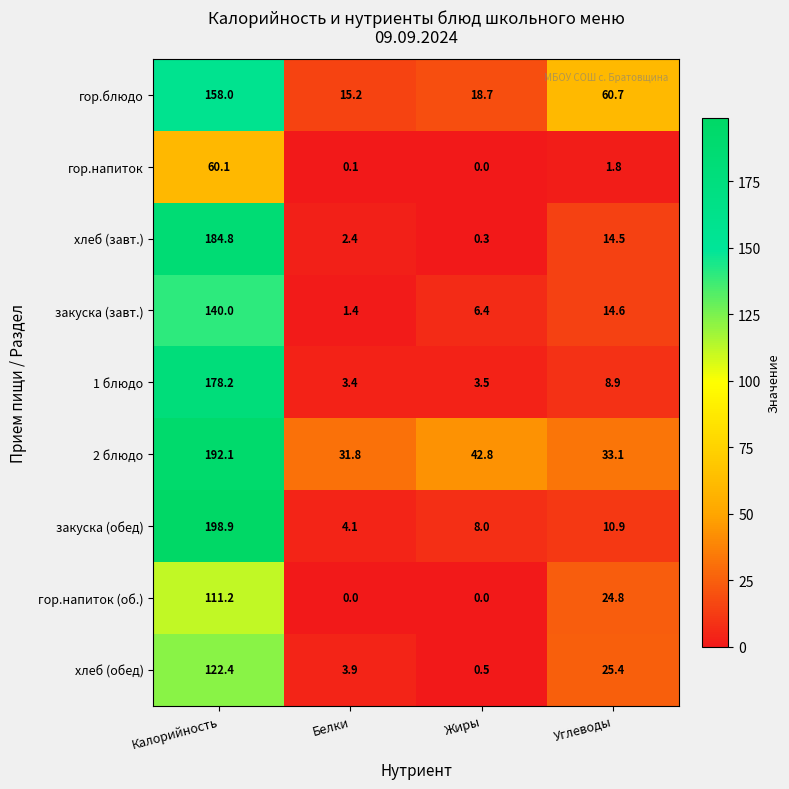

Between Белки and Углеводы, which series saw the biggest shift?

гор.блюдо